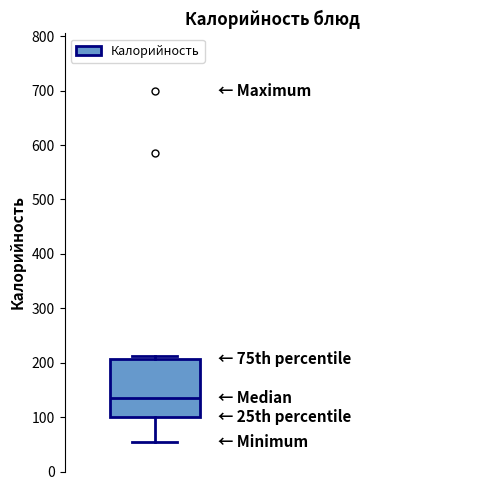

Where is the upper edge of the box on the y-axis? The values are not printed on the chart, so give them approximately, as read against the axis.

210